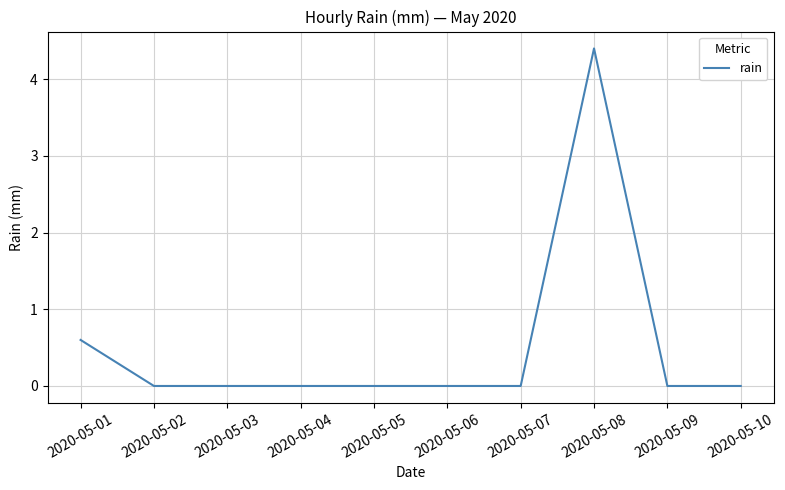

What is the difference between the maximum and minimum values?

4.4